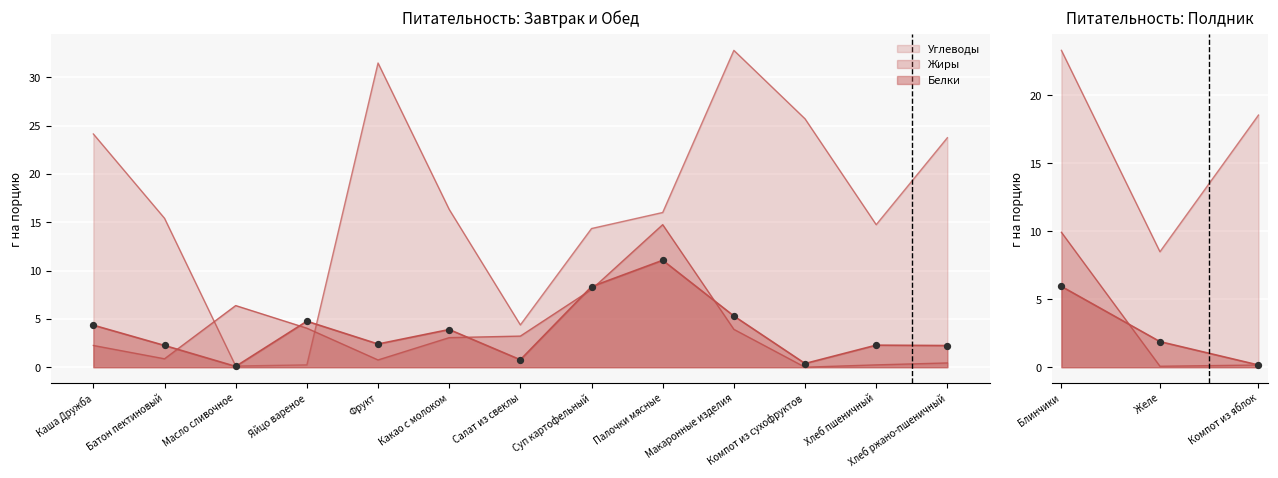

Is the value of Углеводы at Хлеб пшеничный greater than the value of Белки at Каша Дружба?

Yes